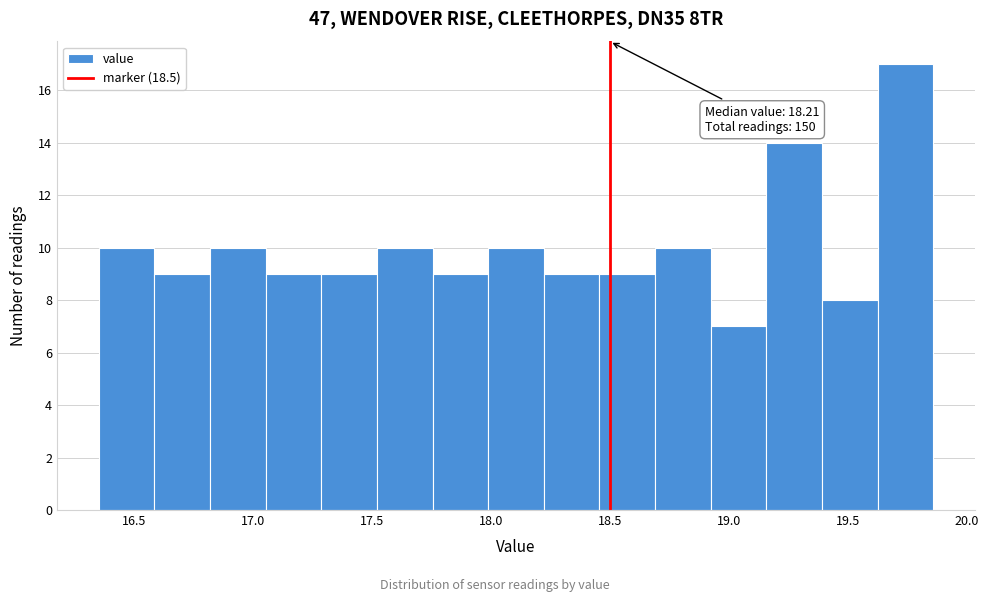

Which range on the x-axis has the tallest bar?

19.65 to 19.85